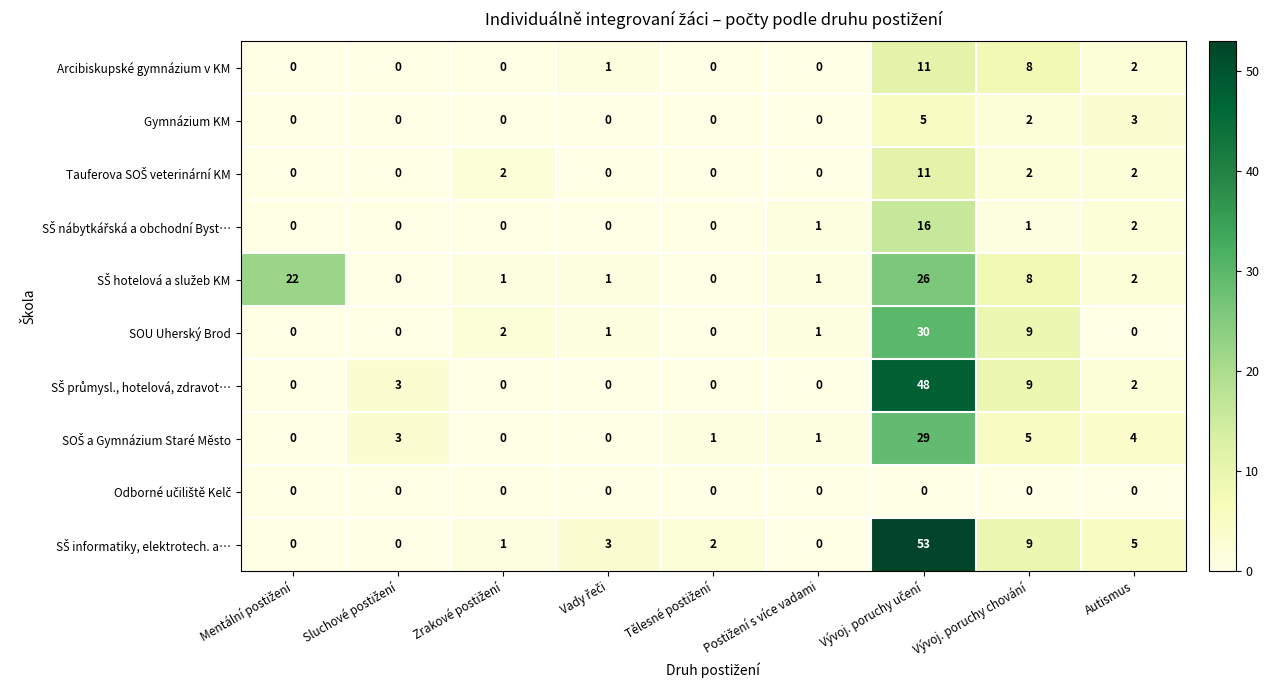

What is the greatest value displayed?

53